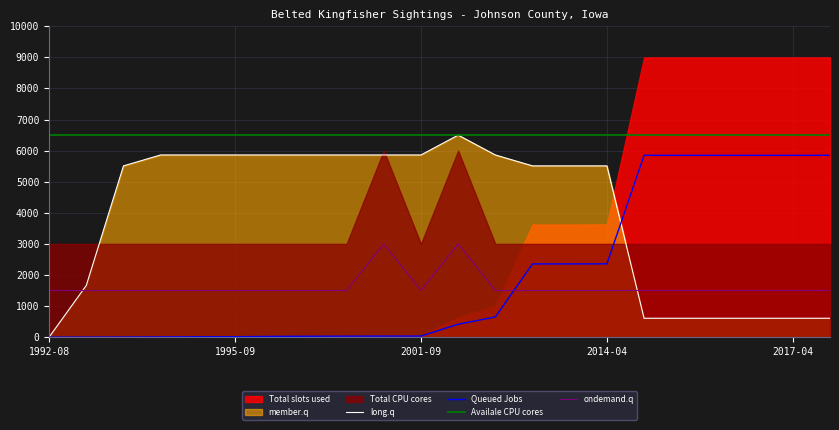

True or false: Availale CPU cores and long.q cross at least once.

False